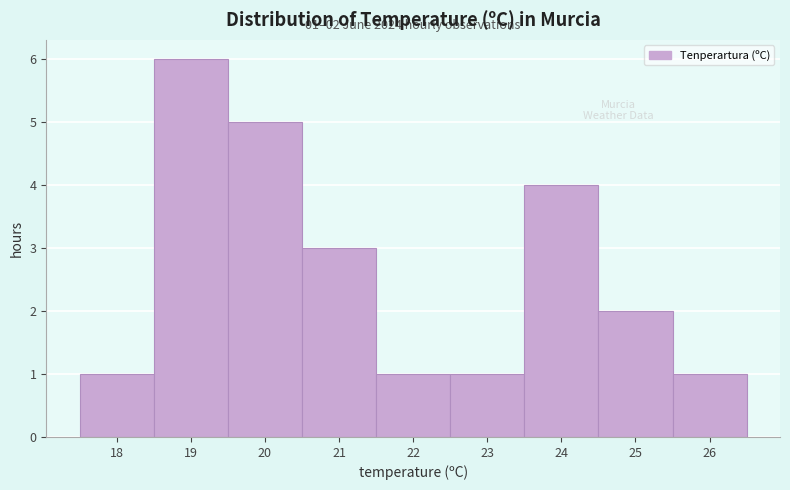

Reading left to right, extract all data points from this chart.

18=1	19=6	20=5	21=3	22=1	23=1	24=4	25=2	26=1